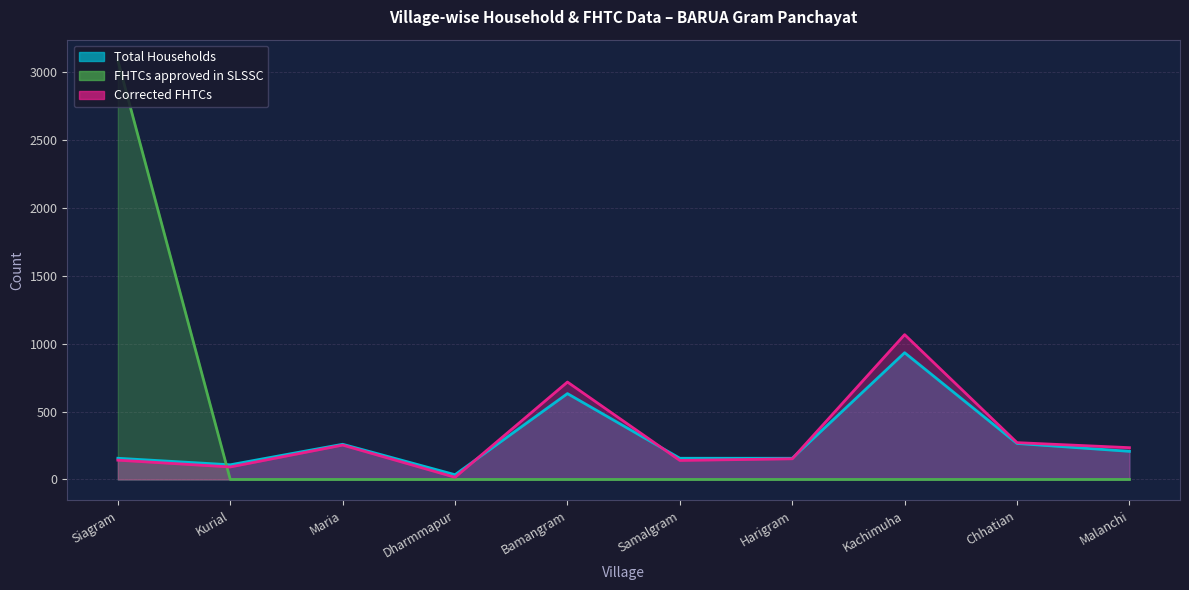

Which has a higher value, Kachimuha or Maria?

Kachimuha